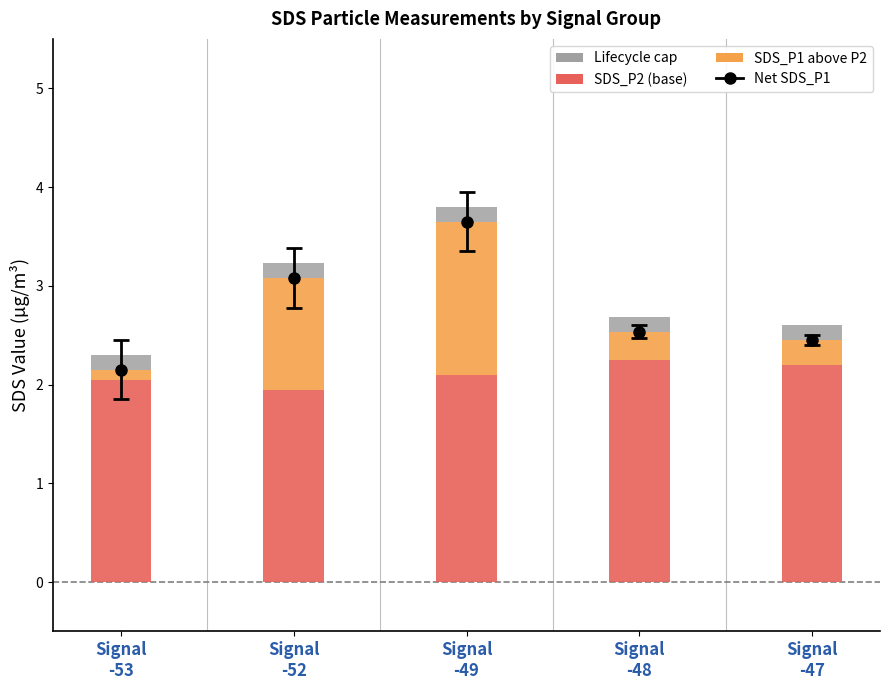

How many bars are there in each group?

3